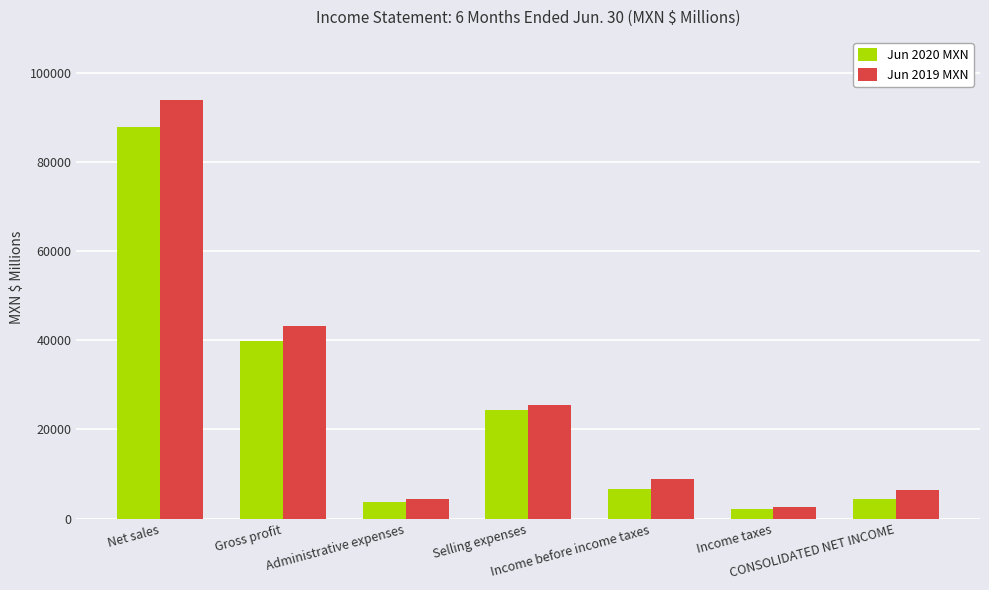

List the series in order of their peak value, highest first.

Jun 2019 MXN, Jun 2020 MXN